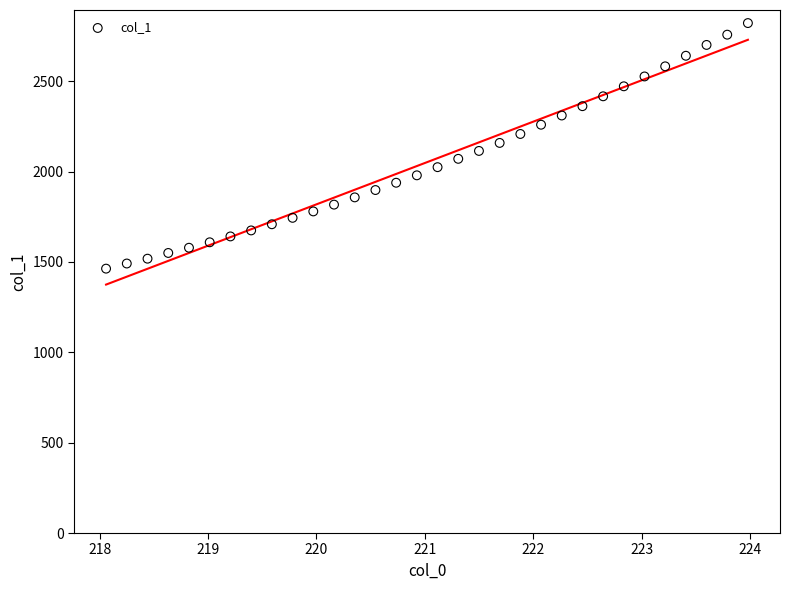

What is the range of X values (max minus min)?

5.9